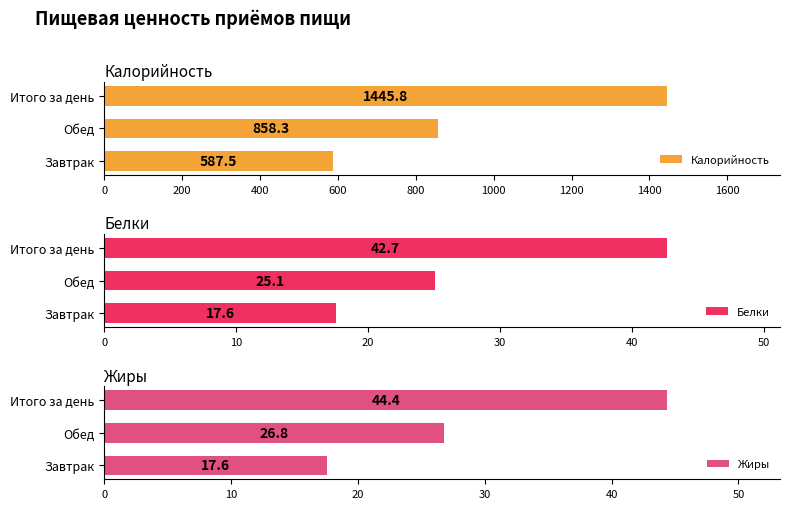

What is the lowest value of the Калорийность series?

587.5